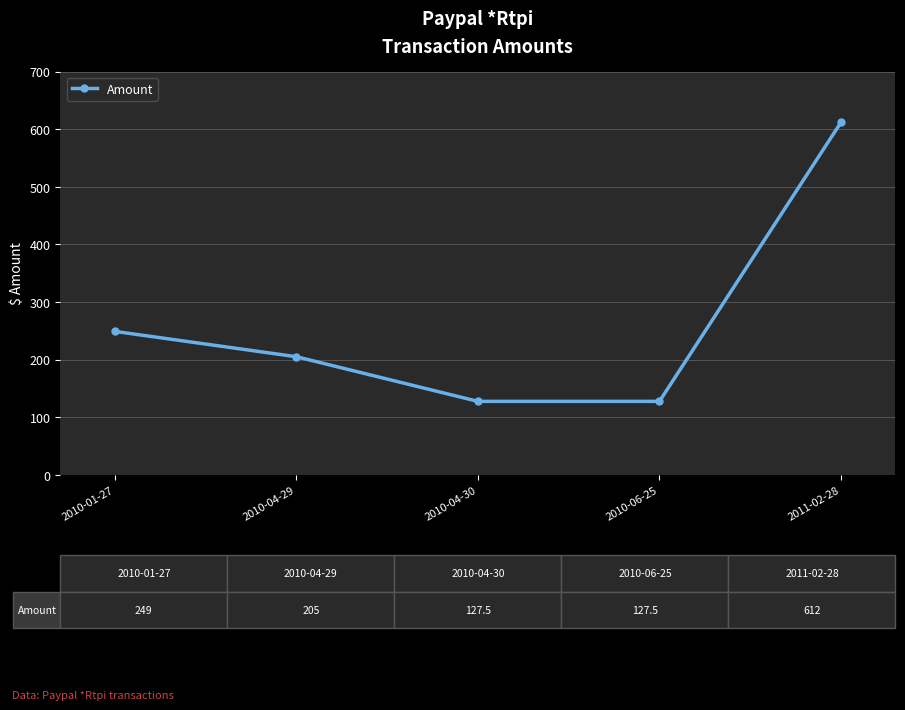

What is the value of the 2nd point from the left?

205.0